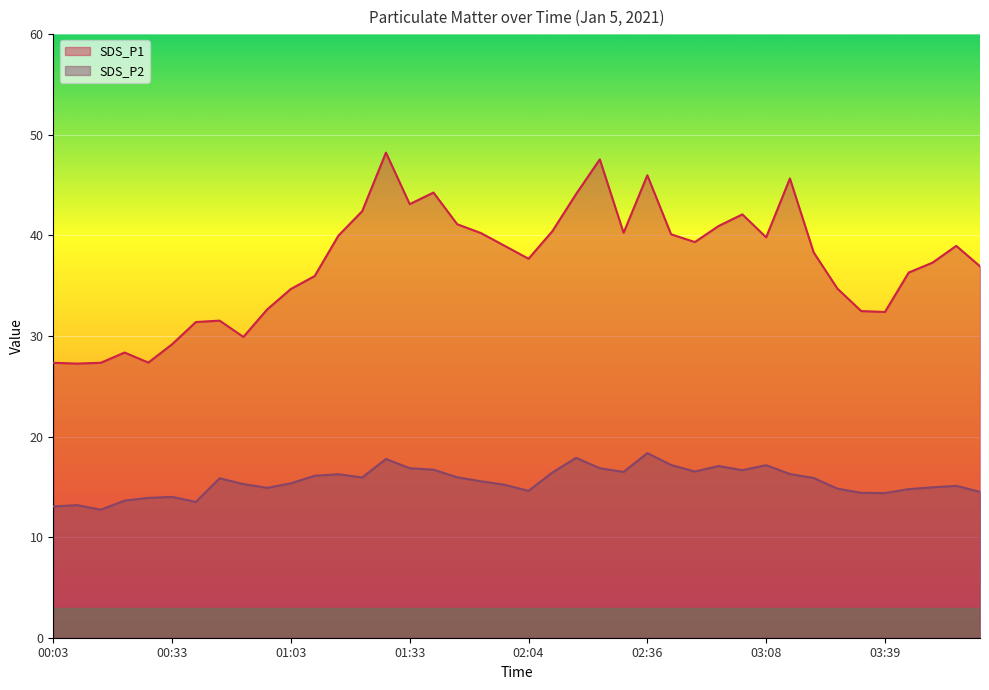

Reading left to right, what are all the values shown in this chart?

SDS_P1: 00:03=27.3	00:09=27.2	00:15=27.3	00:21=28.4	00:27=27.4	00:33=29.2	00:39=31.4	00:45=31.5	00:51=29.9	00:57=32.6	01:03=34.7	01:09=36.0	01:15=40.0	01:21=42.4	01:27=48.2	01:33=43.1	01:39=44.2	01:45=41.1	01:51=40.2	01:58=39.0	02:04=37.7	02:11=40.4	02:17=44.1	02:24=47.5	02:30=40.2	02:36=46.0	02:42=40.1	02:49=39.3	02:55=40.9	03:02=42.1	03:08=39.8	03:14=45.6	03:21=38.3	03:27=34.7	03:33=32.5	03:39=32.4	03:45=36.3	03:51=37.3	03:57=39.0	04:03=36.9
SDS_P2: 00:03=13.1	00:09=13.2	00:15=12.7	00:21=13.6	00:27=13.9	00:33=14.0	00:39=13.5	00:45=15.8	00:51=15.3	00:57=14.9	01:03=15.3	01:09=16.1	01:15=16.2	01:21=15.9	01:27=17.8	01:33=16.9	01:39=16.7	01:45=15.9	01:51=15.6	01:58=15.2	02:04=14.6	02:11=16.4	02:17=17.9	02:24=16.9	02:30=16.5	02:36=18.4	02:42=17.2	02:49=16.5	02:55=17.1	03:02=16.6	03:08=17.1	03:14=16.3	03:21=15.9	03:27=14.8	03:33=14.4	03:39=14.4	03:45=14.8	03:51=14.9	03:57=15.1	04:03=14.5